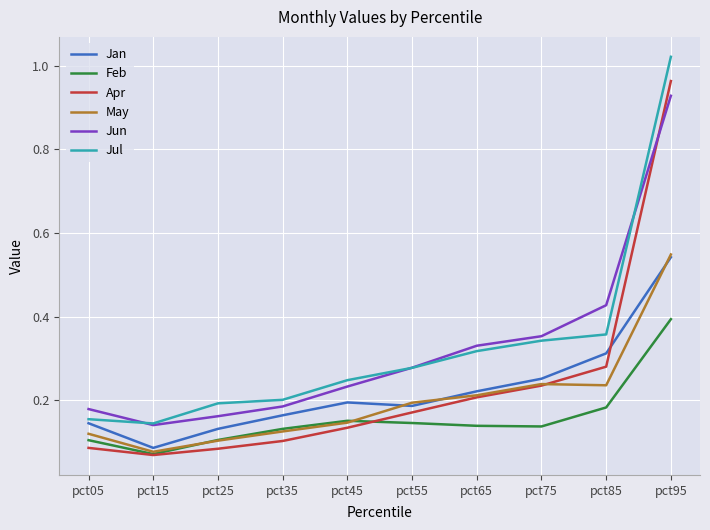

True or false: Jun has a value of 0.1 at pct55.

False